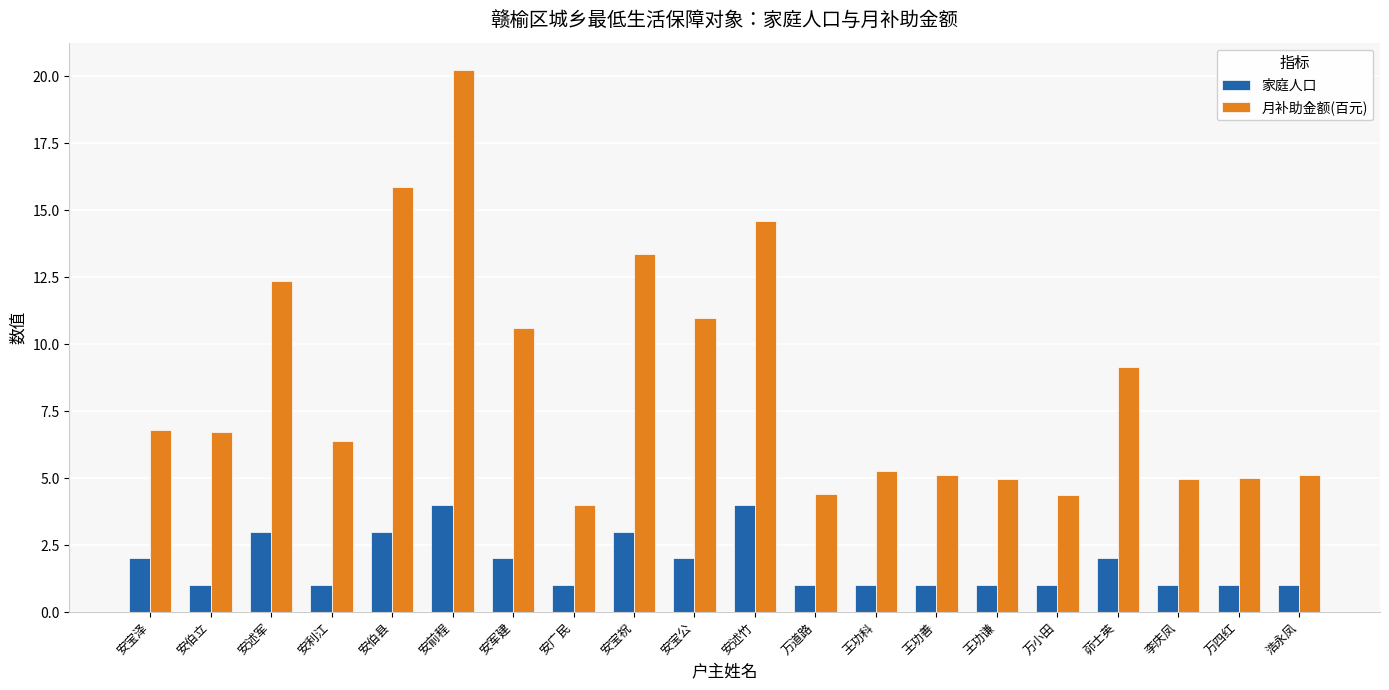

Is it true that 家庭人口 equals 3.0 at 安述军?

True